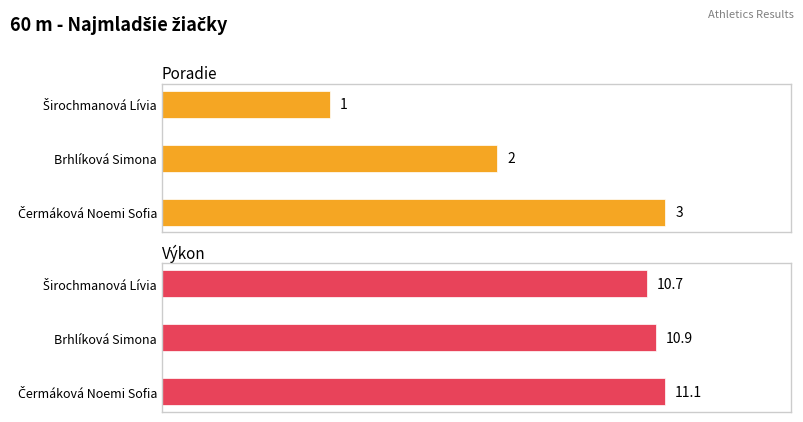

Are the bars horizontal?

Yes